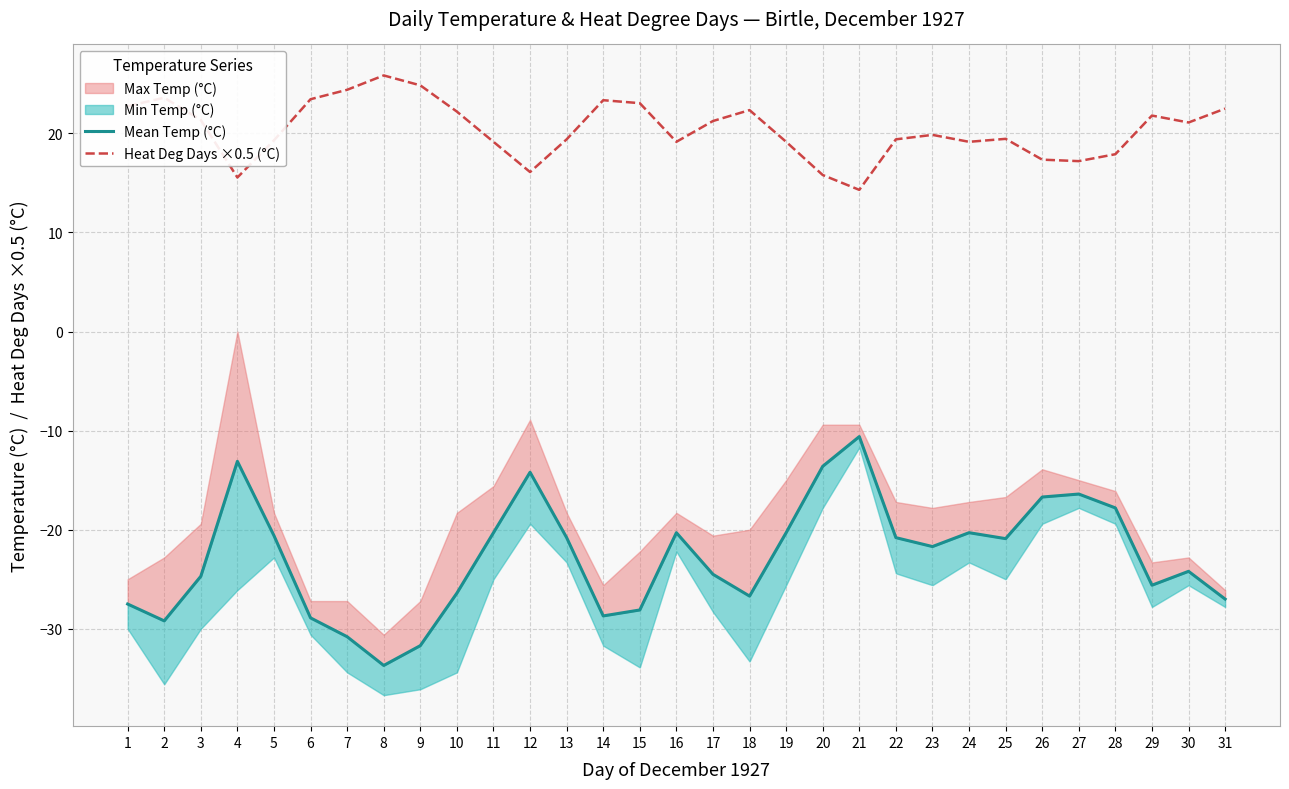

Where is the first local minimum for Mean Temp (°C)?

2